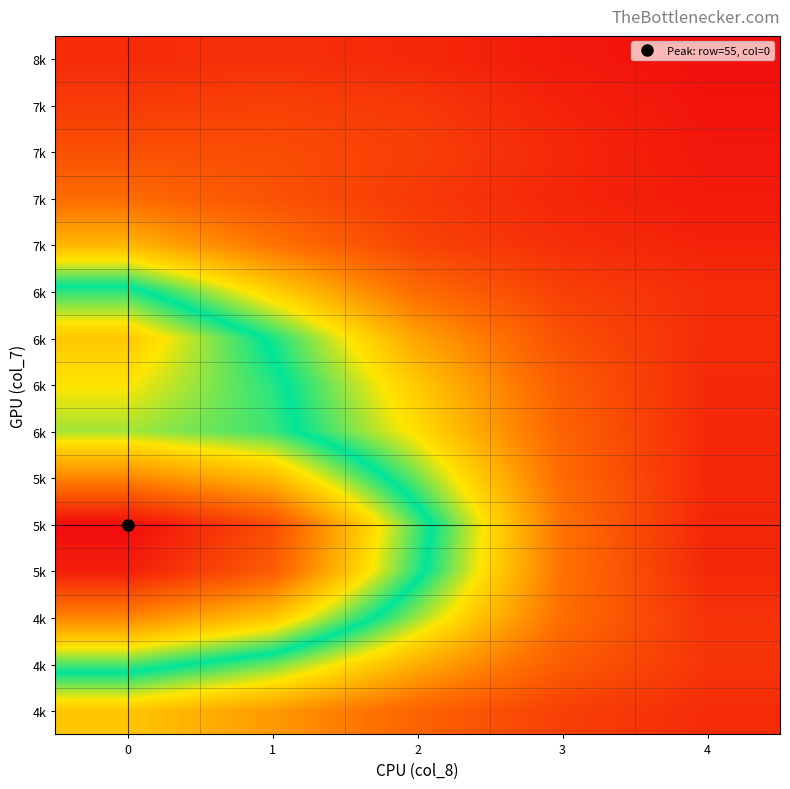

Is the value of row_1 at 1 greater than the value of row_2 at 1?

No